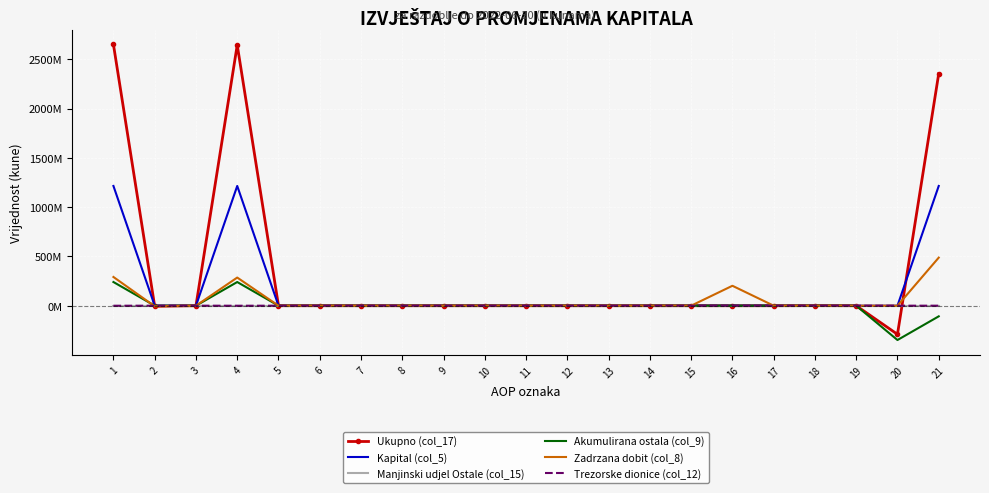

At which category does the chart reach its peak across all series?

1